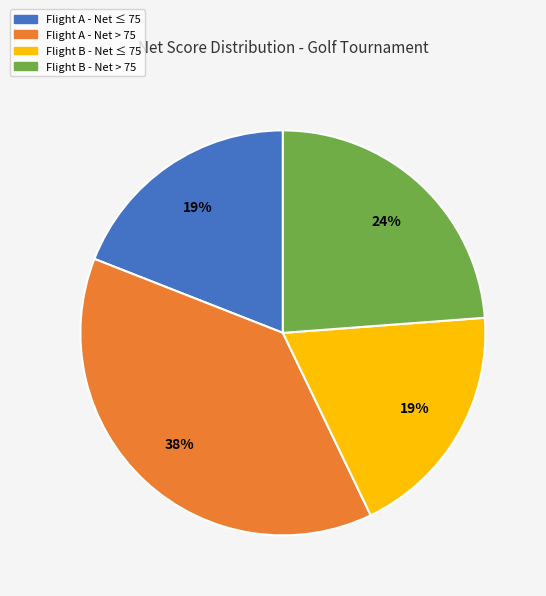

To the nearest percent, what is the average slice percentage?

25%